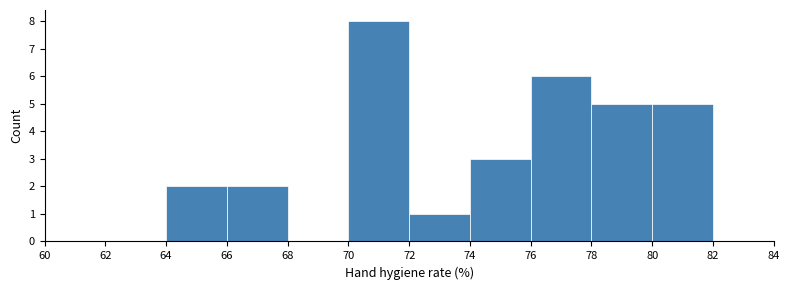

How tall is the bar that spans 66 to 68 on the x-axis? The values are not printed on the chart, so give them approximately, as read against the axis.

2